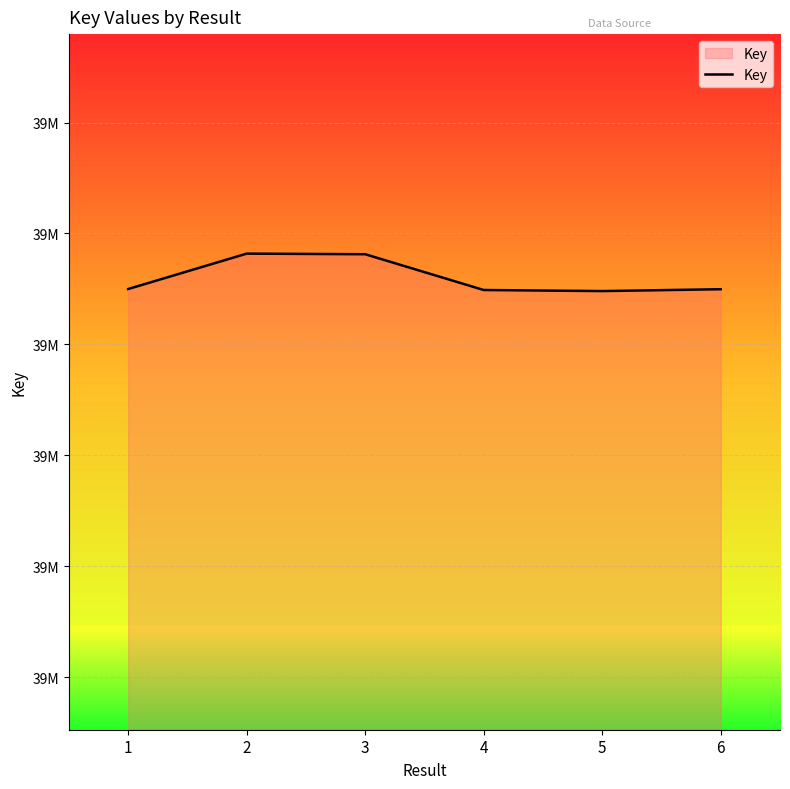

At which category does the data reach its first local peak?

2